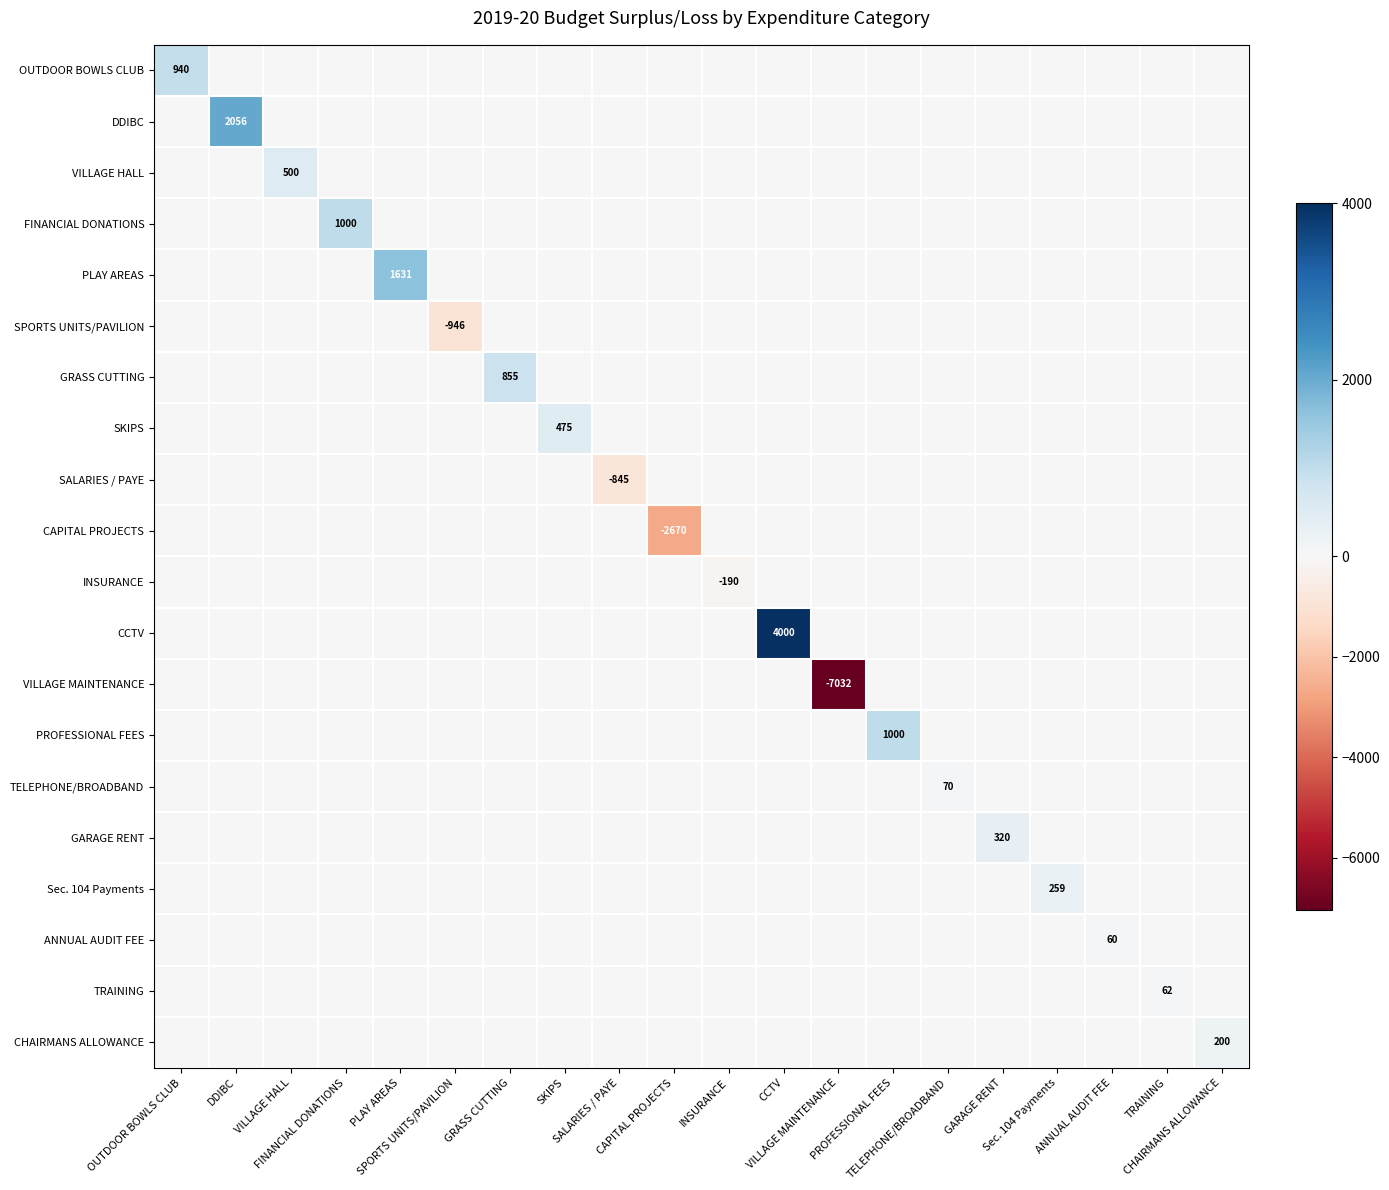

Is it true that CHAIRMANS ALLOWANCE equals 96.3 at CCTV?

False